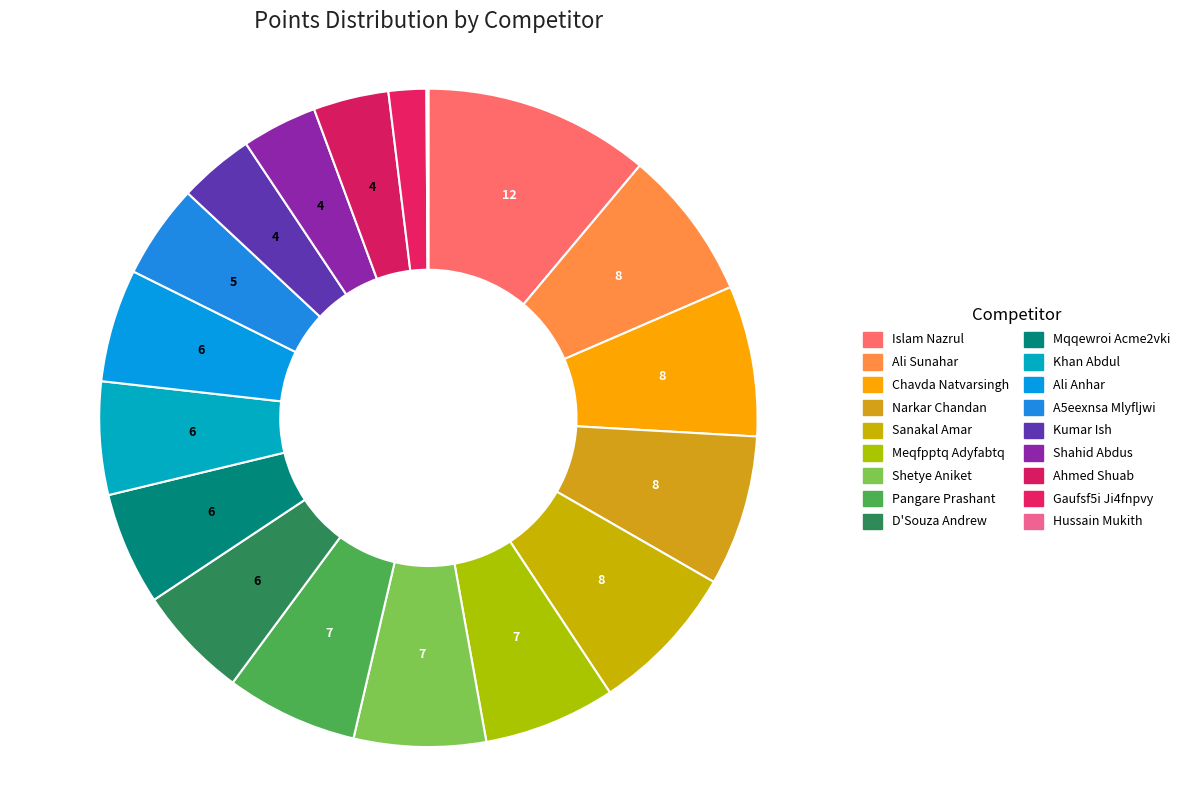

Between Gaufsf5i Ji4fnpvy and Hussain Mukith, which is larger?

Gaufsf5i Ji4fnpvy